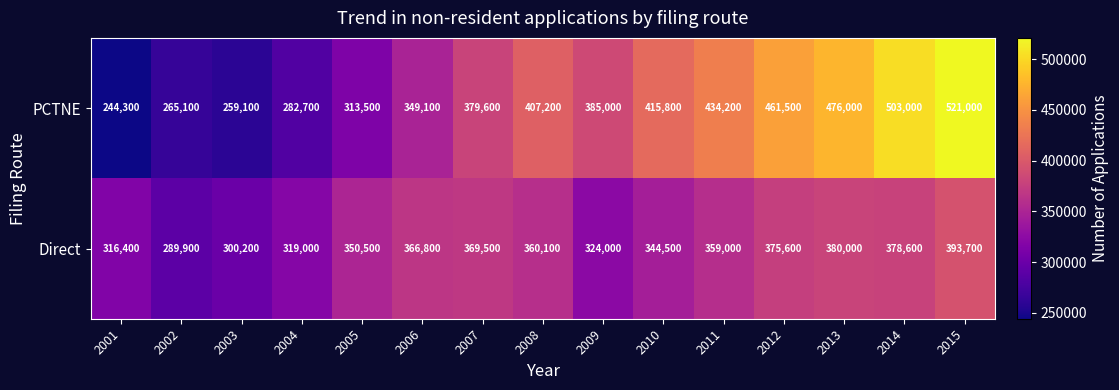

Rank the series by their maximum value, from highest to lowest.

PCTNE, Direct